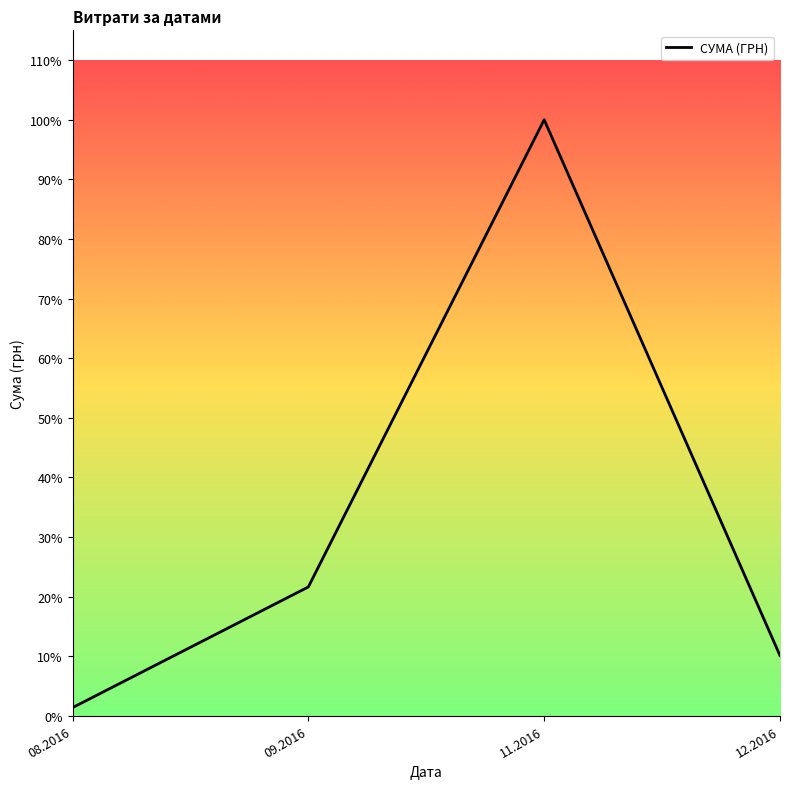

What is the sum of the values at 11.2016 and 12.2016?

254144.2